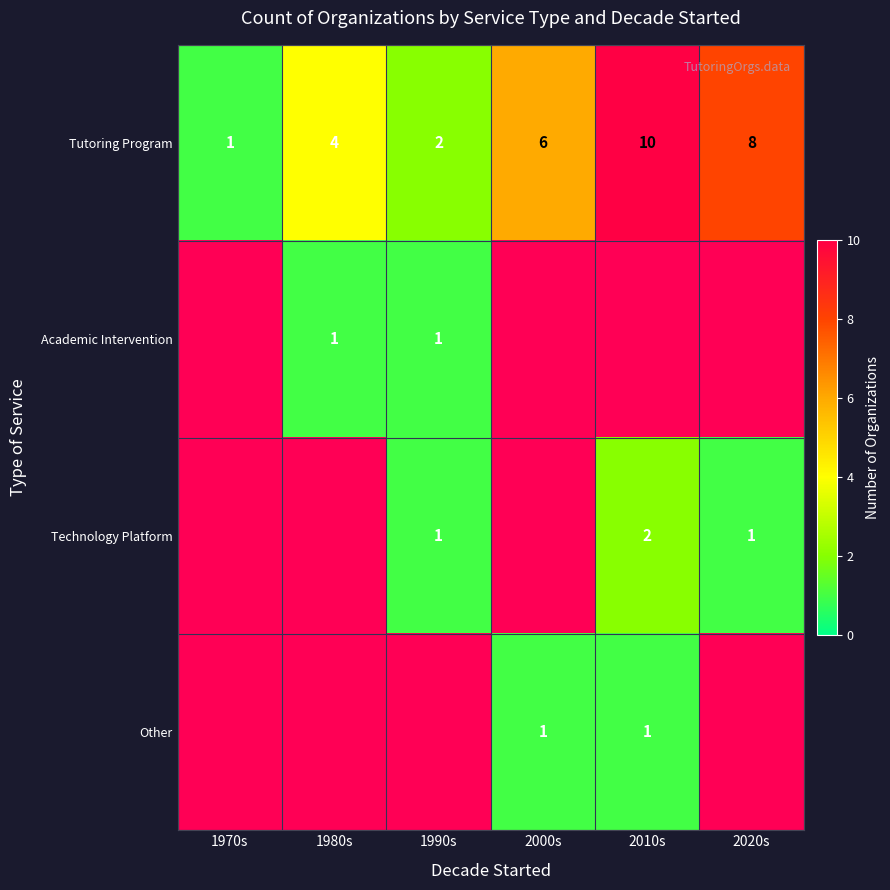

List the labels in order of Tutoring Program value, smallest first.

1970s, 1990s, 1980s, 2000s, 2020s, 2010s